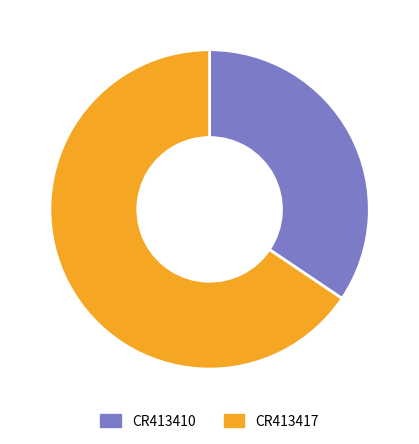

Is it true that CR413417 is 54% of the pie?

False